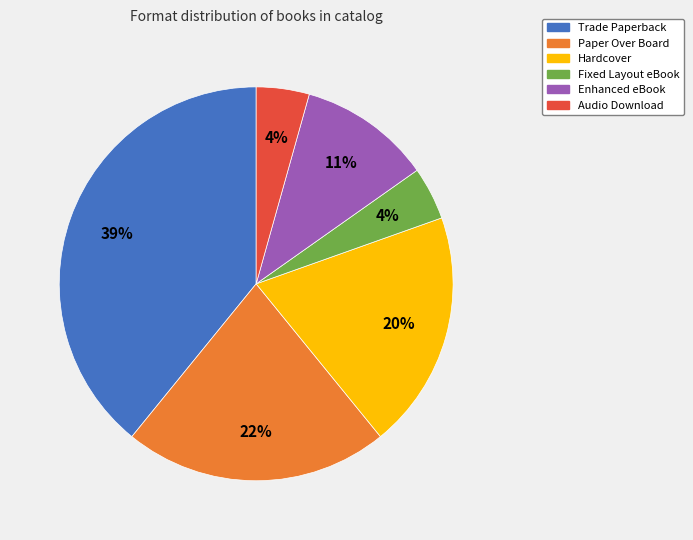

True or false: Hardcover accounts for 8% of the total.

False